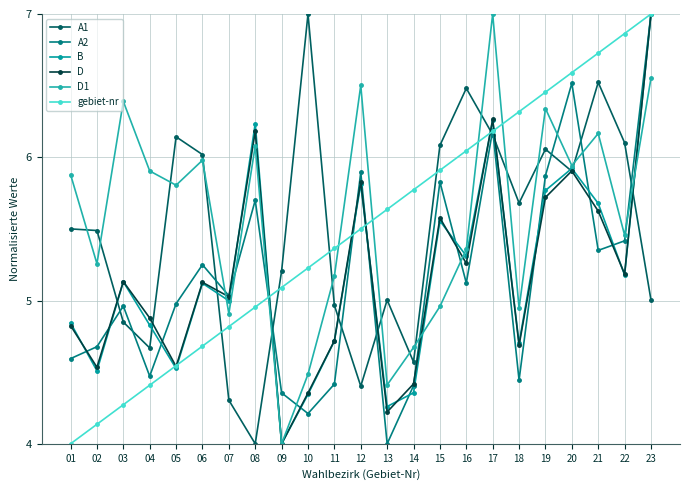

At which category does D1 reach its first local peak?

03